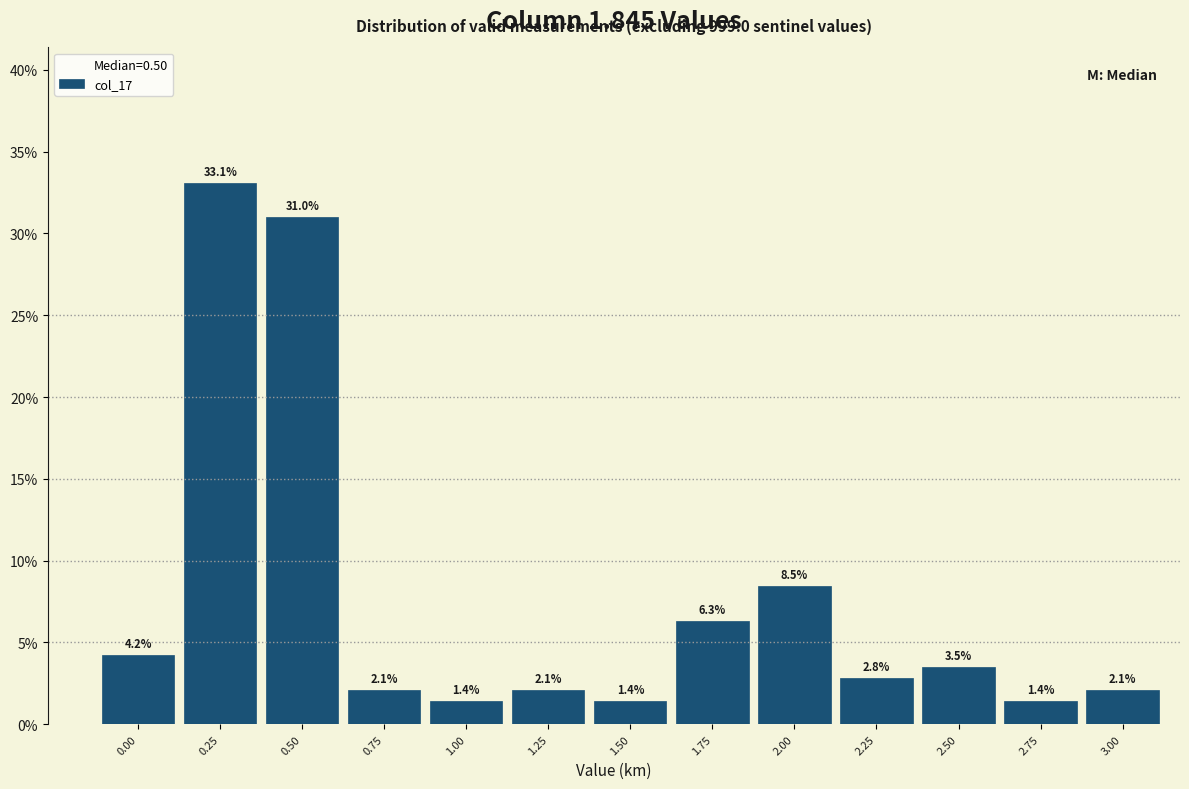

Reading left to right, list all the values displayed in this chart.

4.2	33.1	31.0	2.1	1.4	2.1	1.4	6.3	8.5	2.8	3.5	1.4	2.1